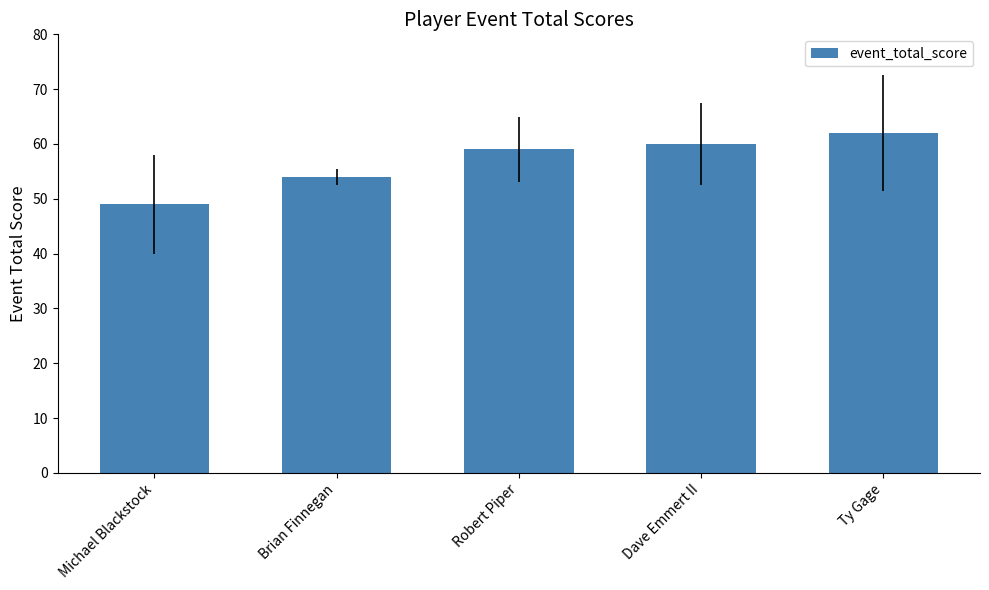

Rank the categories by value from highest to lowest.

Ty Gage, Dave Emmert II, Robert Piper, Brian Finnegan, Michael Blackstock